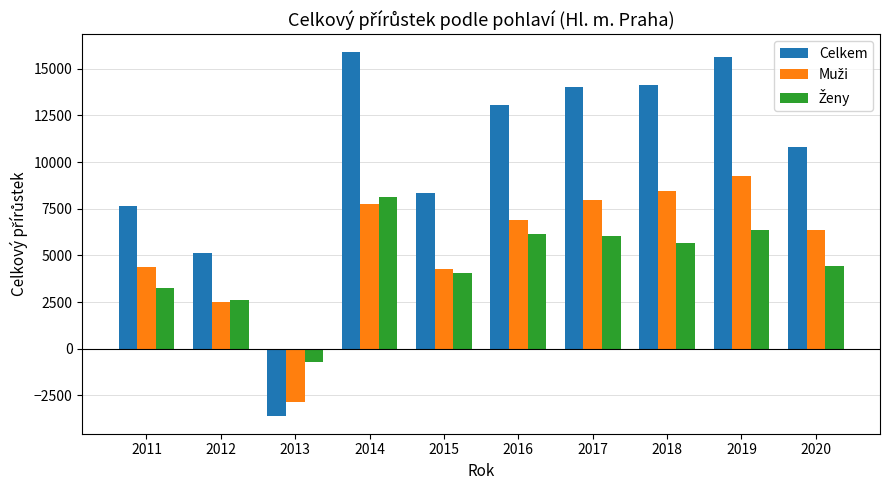

What is the difference between the highest and lowest values at 2016?

6896